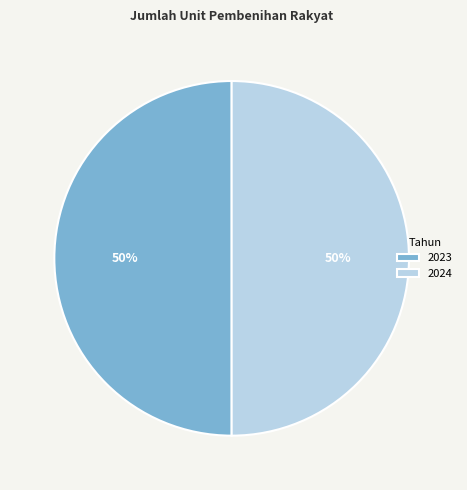

To the nearest percent, what is the combined percentage of 2024 and 2023?

100%